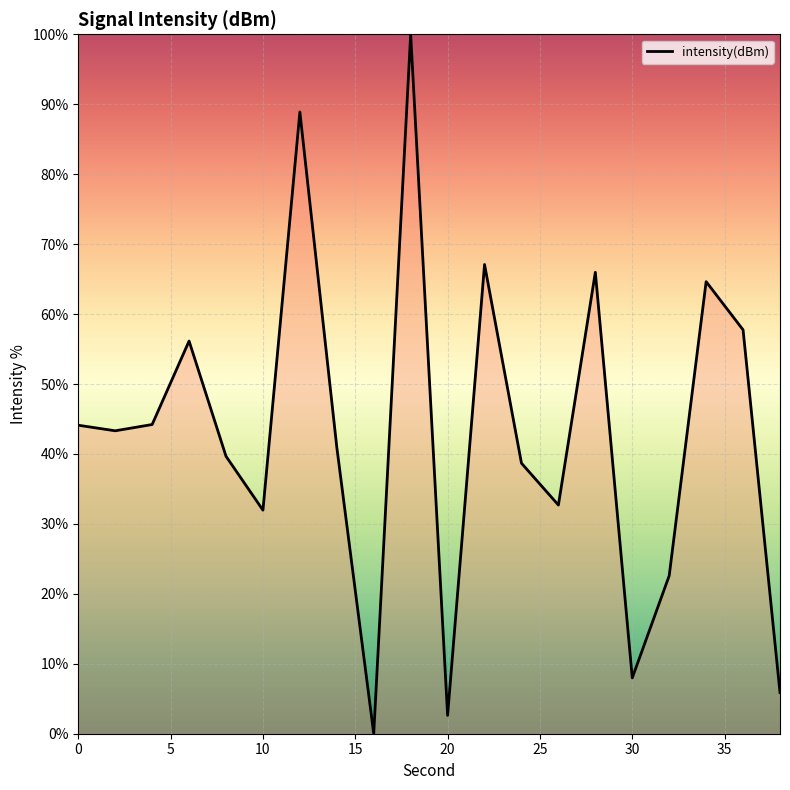

How many lines are shown in the chart?

1